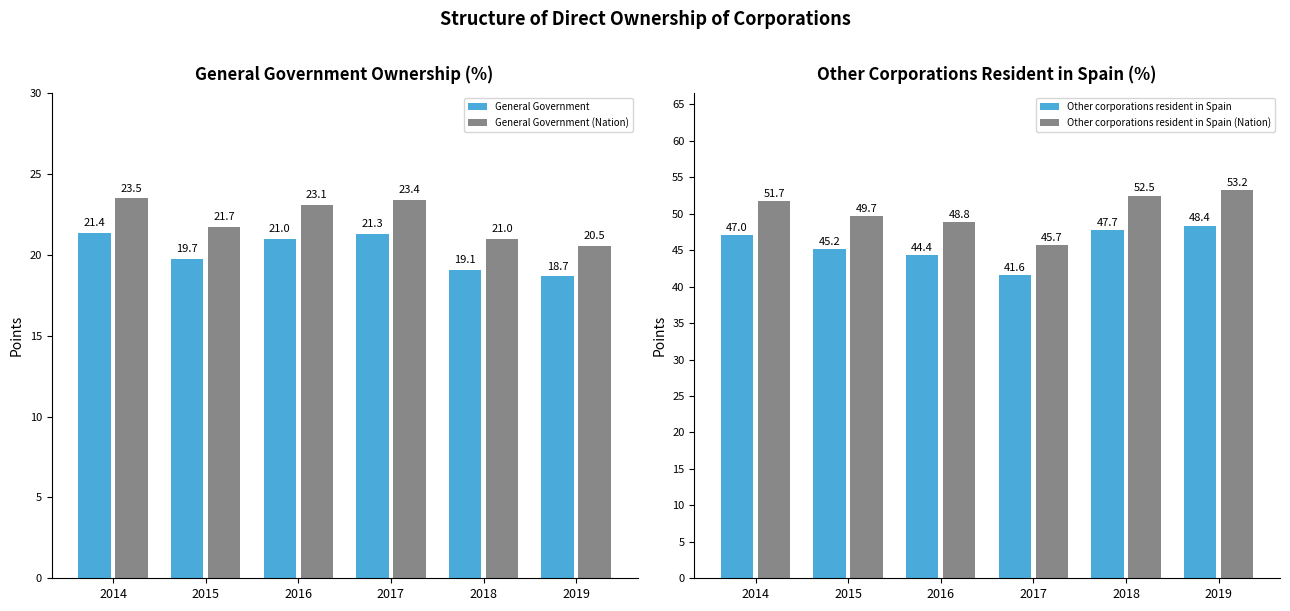

What is the difference between the maximum and second lowest values in the General Government series?

2.3